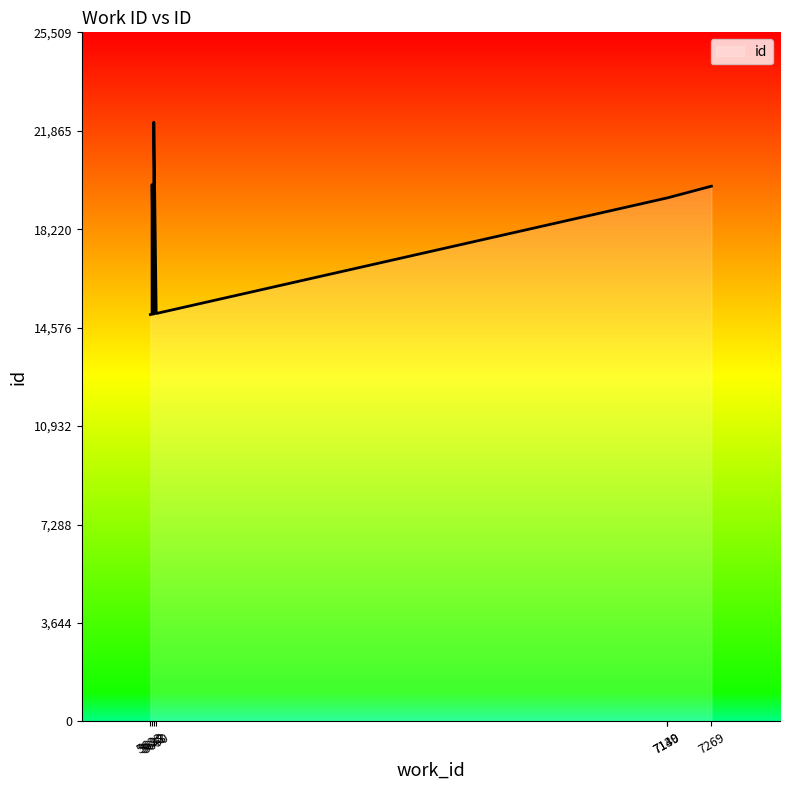

Rank the categories by value from highest to lowest.

5643, 5638, 7269, 7140, 7139, 5650, 5643, 5643, 5638, 5633